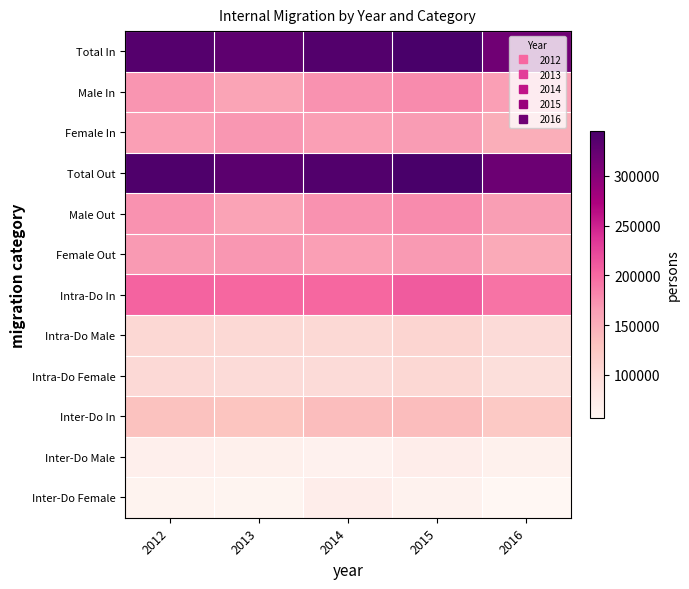

Count the number of categories in the chart.

5